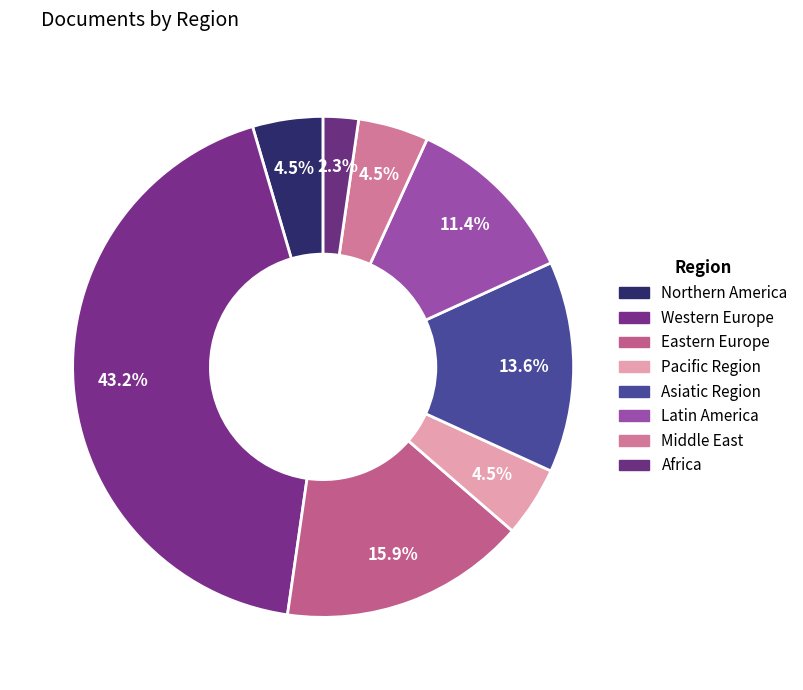

What is the total percentage of Middle East and Western Europe?

47.7%